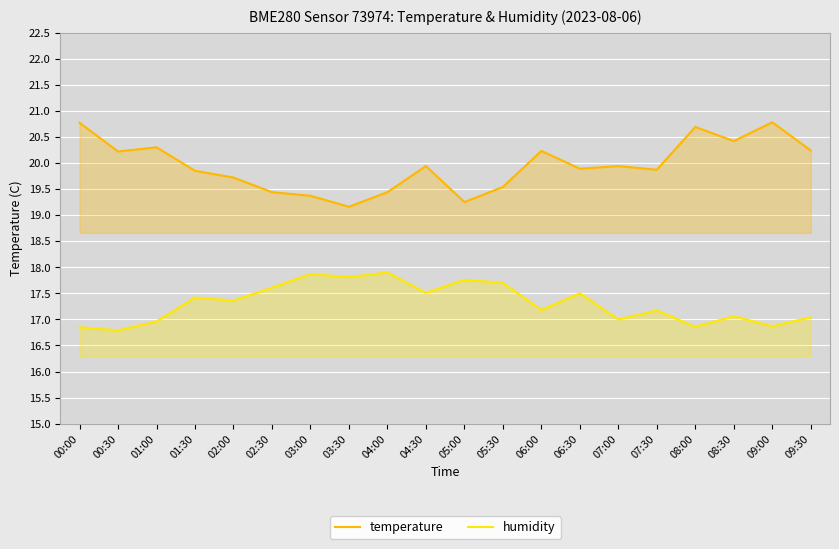

Reading left to right, what are all the values shown in this chart?

temperature: 00:00=20.8	00:30=20.2	01:00=20.3	01:30=19.9	02:00=19.7	02:30=19.4	03:00=19.4	03:30=19.2	04:00=19.4	04:30=19.9	05:00=19.2	05:30=19.5	06:00=20.2	06:30=19.9	07:00=19.9	07:30=19.9	08:00=20.7	08:30=20.4	09:00=20.8	09:30=20.2
humidity: 00:00=16.9	00:30=16.8	01:00=17.0	01:30=17.4	02:00=17.4	02:30=17.6	03:00=17.9	03:30=17.8	04:00=17.9	04:30=17.5	05:00=17.8	05:30=17.7	06:00=17.2	06:30=17.5	07:00=17.0	07:30=17.2	08:00=16.9	08:30=17.1	09:00=16.9	09:30=17.0